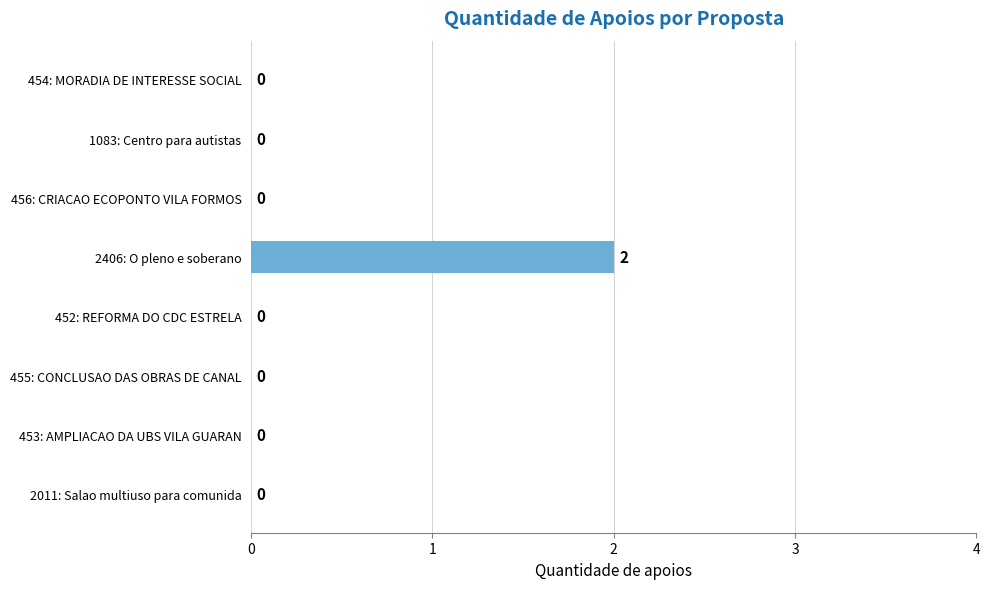

The chart shows a value of 0 at 455: CONCLUSAO DAS OBRAS DE CANAL. True or false?

True